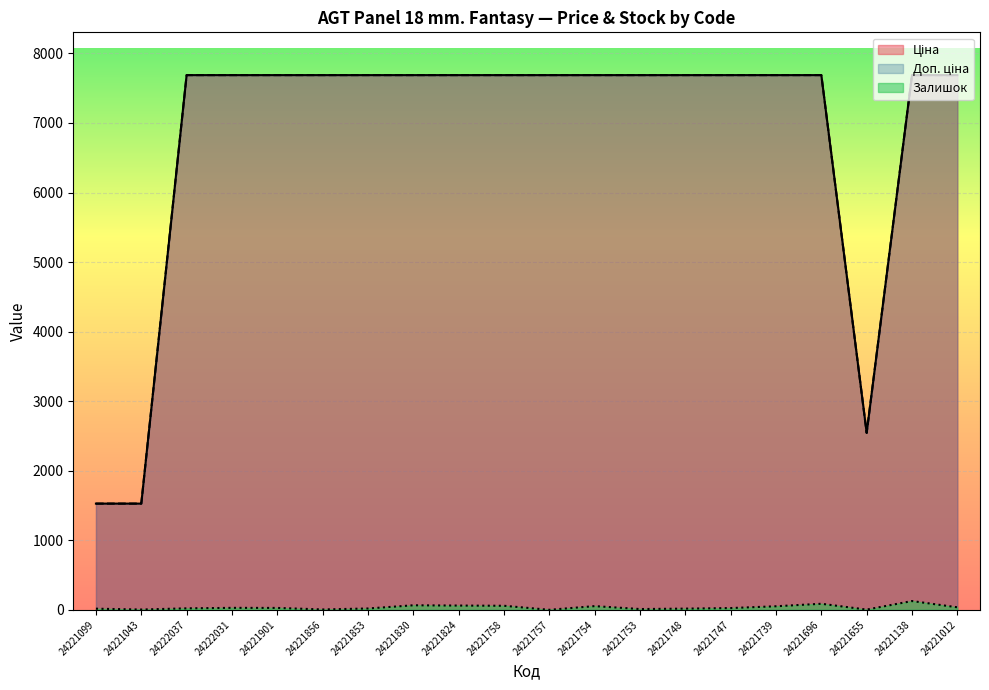

Reading left to right, what are all the values shown in this chart?

Ціна: 1526.8	1526.8	7688.0	7688.0	7688.0	7688.0	7688.0	7688.0	7688.0	7688.0	7688.0	7688.0	7688.0	7688.0	7688.0	7688.0	7688.0	2543.9	7688.0	7688.0
Доп. ціна: 1527.0	1527.0	7688.0	7688.0	7688.0	7688.0	7688.0	7688.0	7688.0	7688.0	7688.0	7688.0	7688.0	7688.0	7688.0	7688.0	7688.0	2544.0	7688.0	7688.0
Залишок: 16.0	4.0	21.0	28.0	27.0	5.0	19.0	65.0	61.0	58.0	0.0	53.0	11.0	17.0	25.0	51.0	87.0	3.0	126.0	36.0